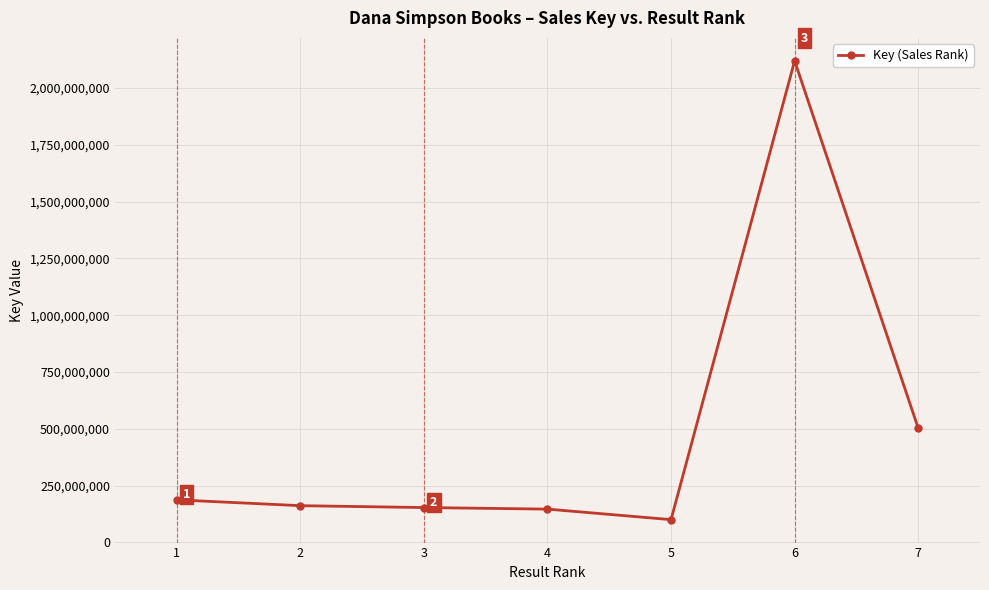

True or false: there are more than 0 points higher than both neighbors.

True